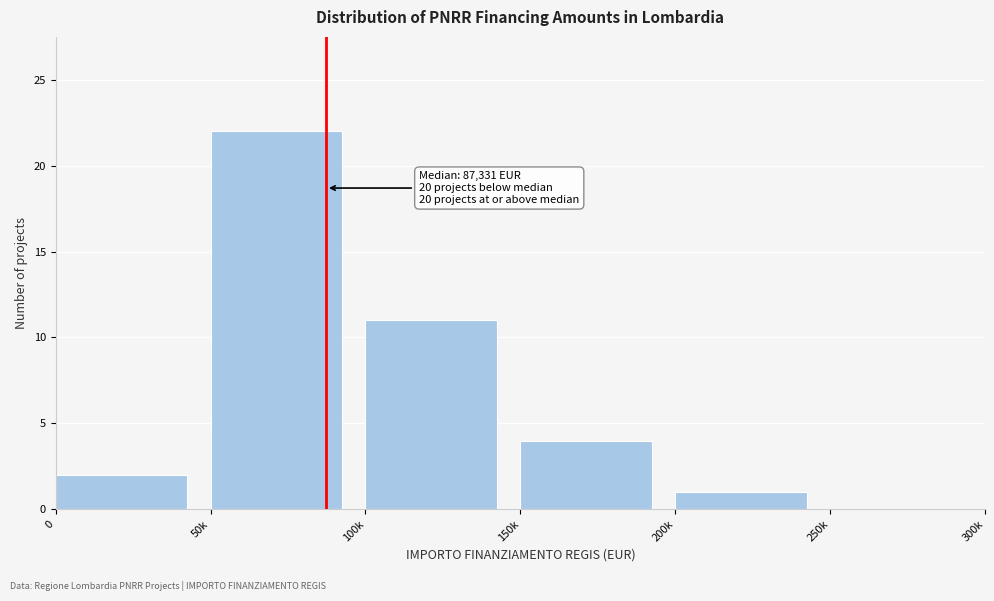

Reading left to right, extract all data points from this chart.

0=2	50k=22	100k=11	150k=4	200k=1	250k=0